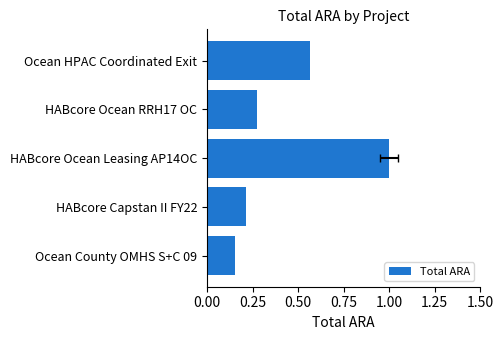

What is the sum of all values?

2.2